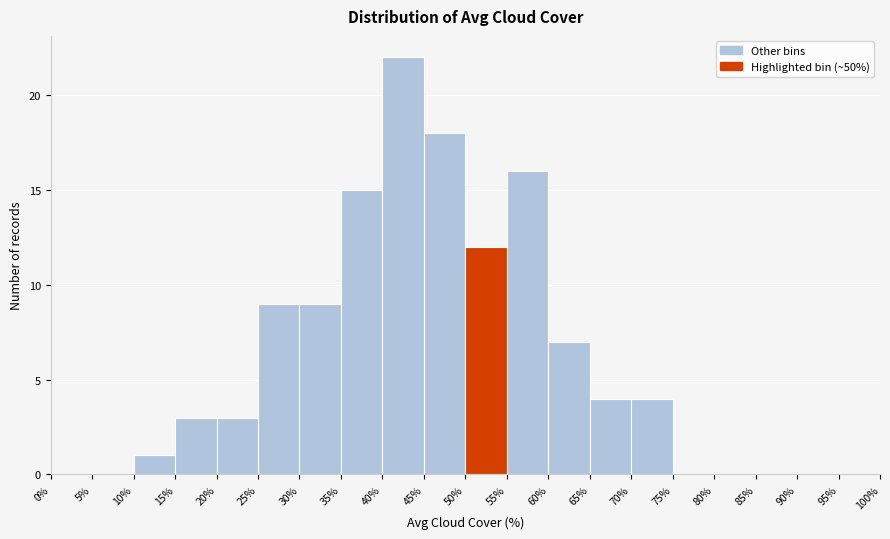

What is the height of the bar covering 30% to 35% on the x-axis? The values are not printed on the chart, so give them approximately, as read against the axis.

9